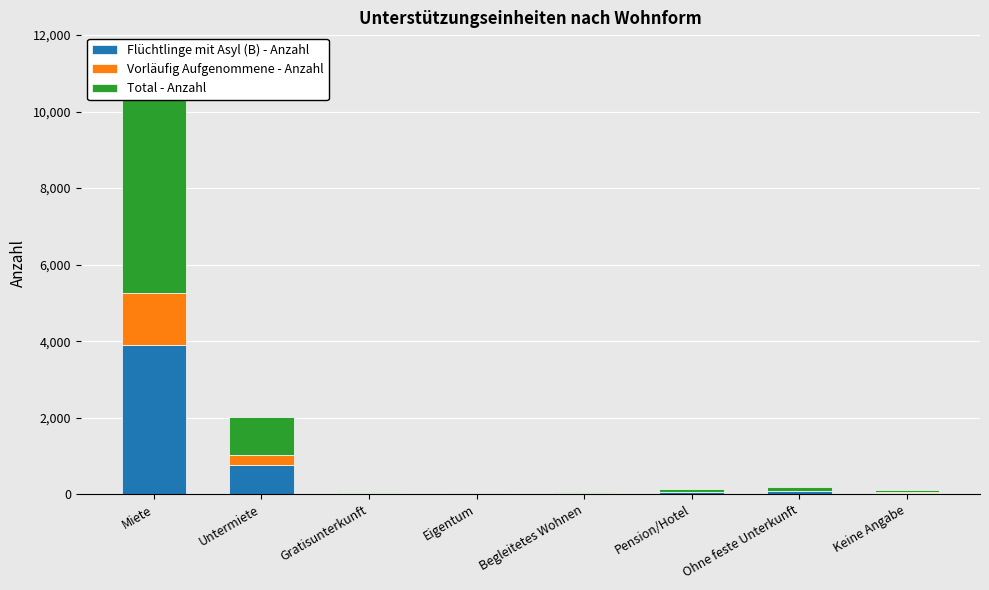

How many bars are there in total?

24